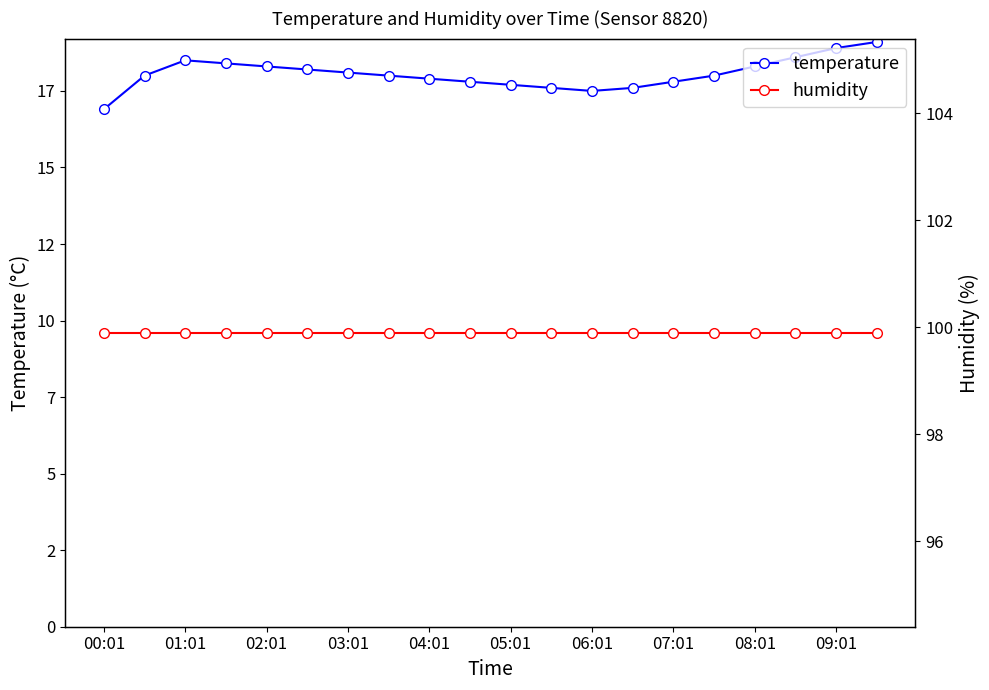

Rank the series by their maximum value, from highest to lowest.

humidity, temperature